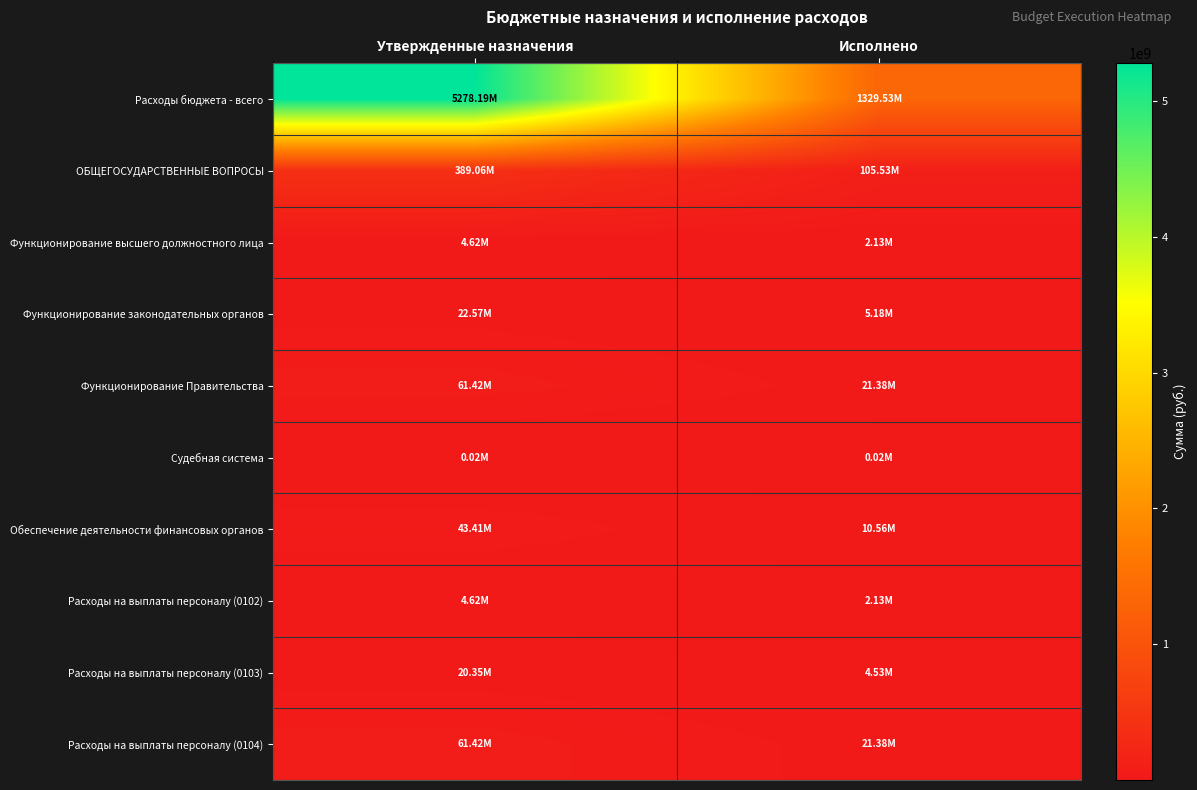

What is the spread (max minus min) of values at Исполнено?

1329510712.7